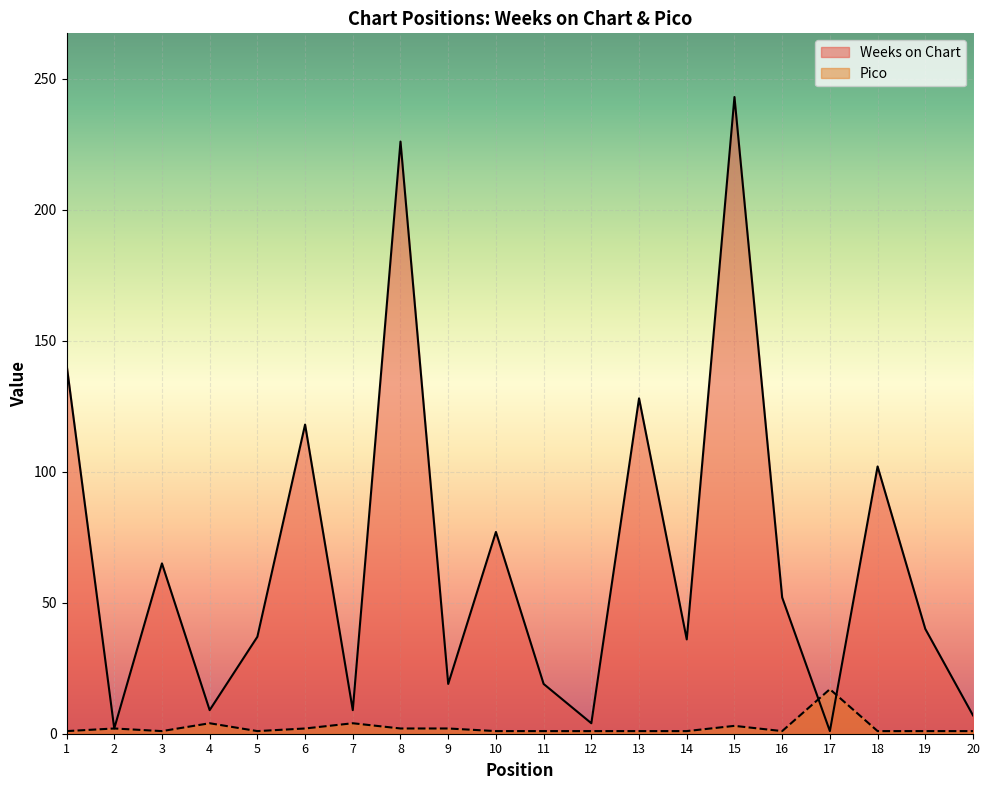

What is the value of the Pico point at the 8th from the left?

2